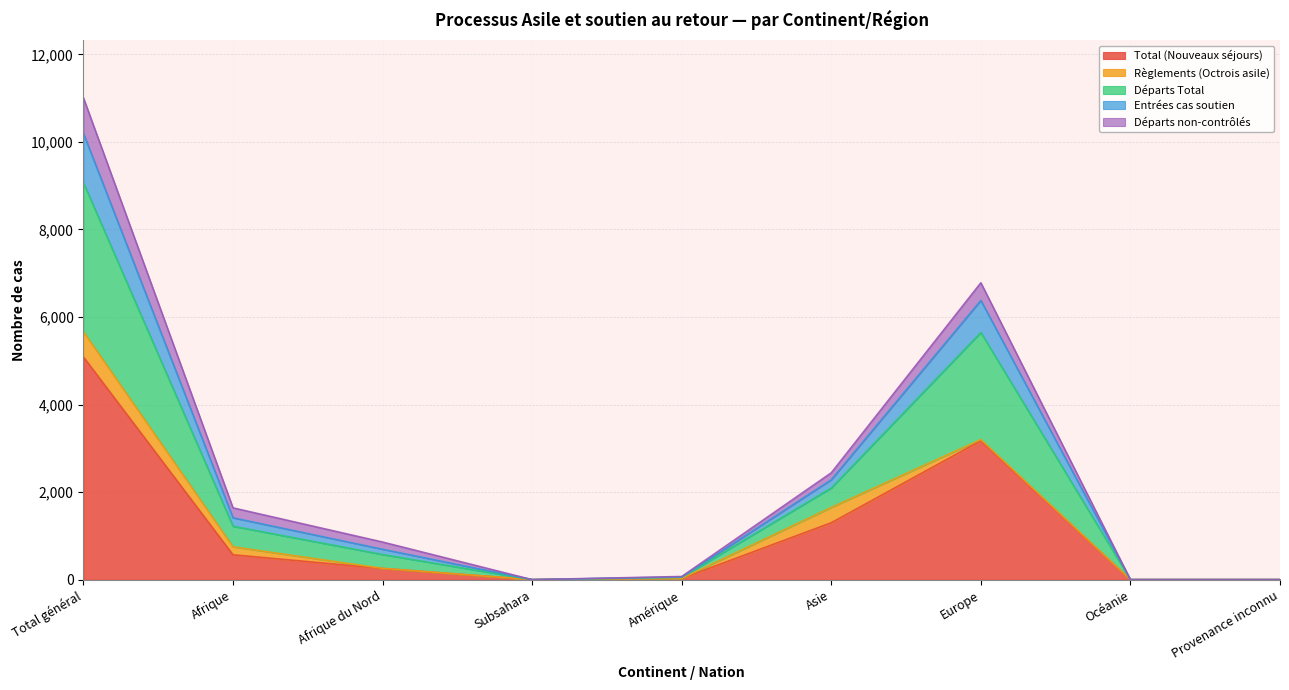

What is the sum of all Total (Nouveaux séjours) values?

10414